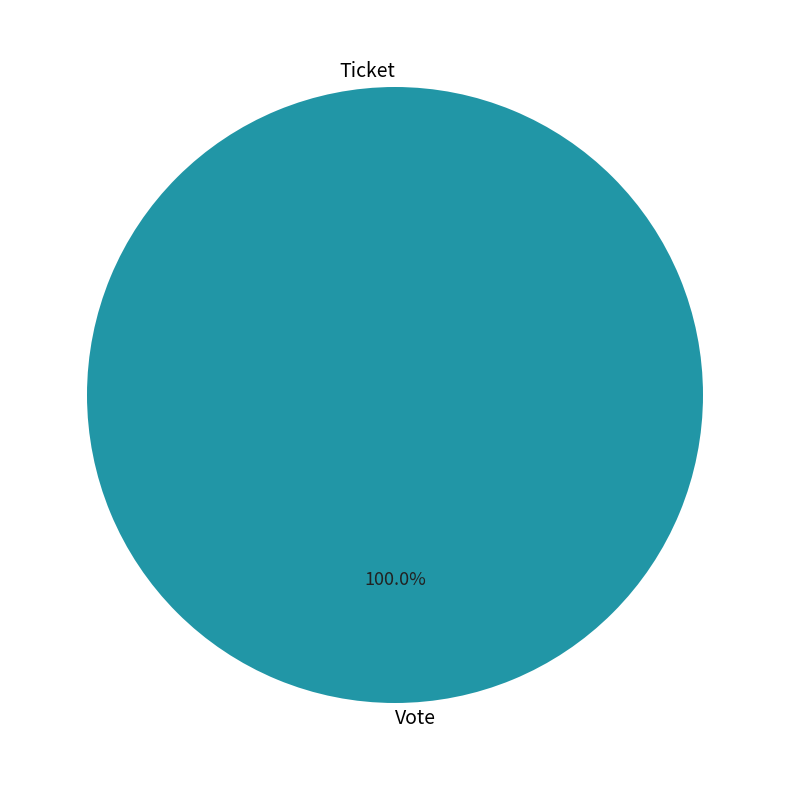

Which has a higher value, Vote or Ticket?

Vote